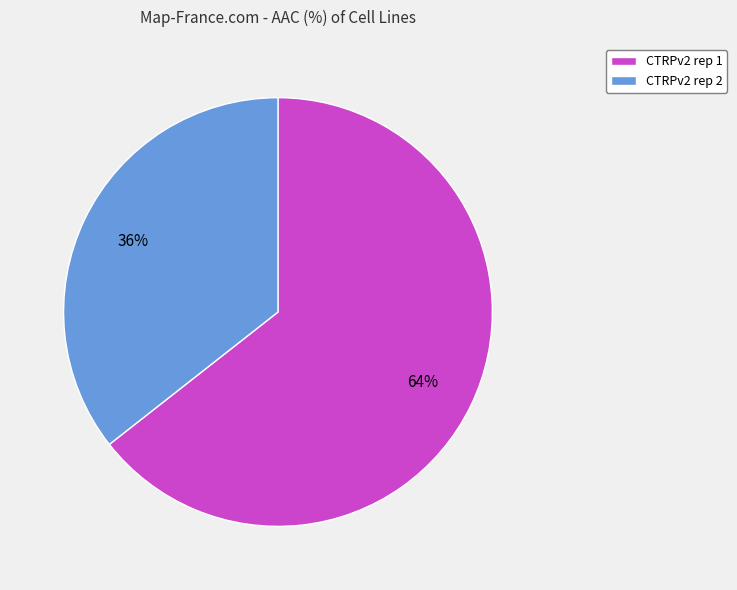

Is it true that CTRPv2 rep 1 is 64% of the pie?

True